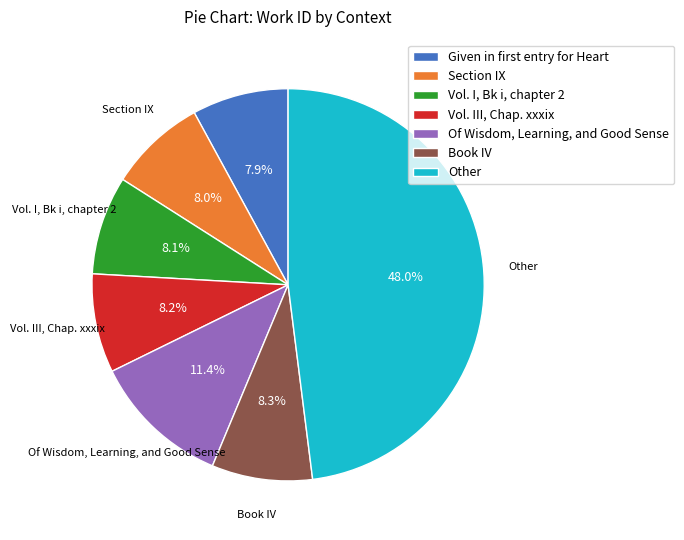

To the nearest percent, what is the difference between the Vol. I, Bk i, chapter 2 and Other slice percentages?

40%